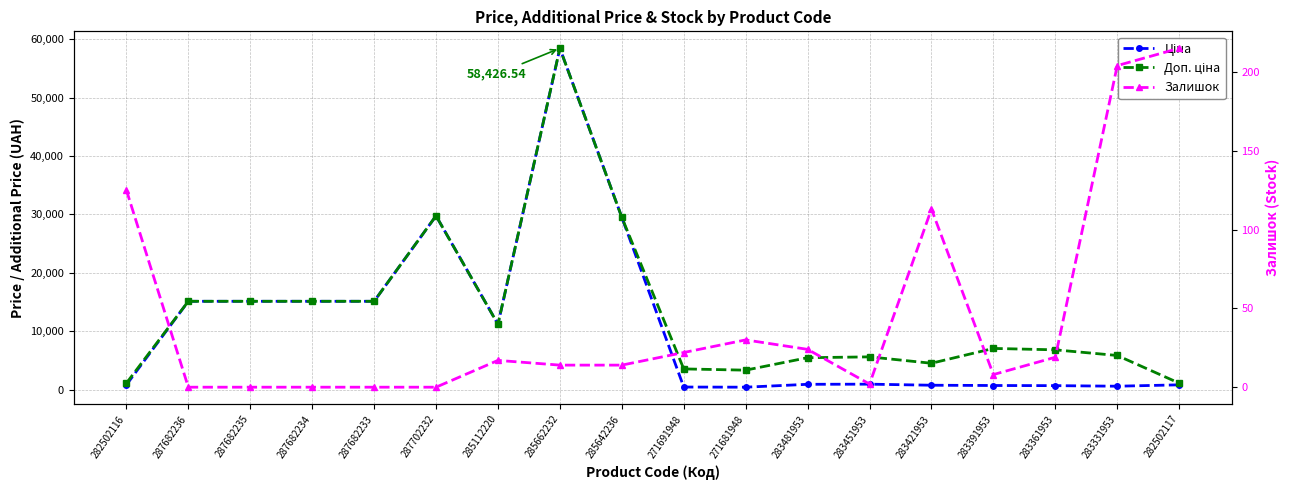

What is the average value of the Доп. ціна series?

12984.3